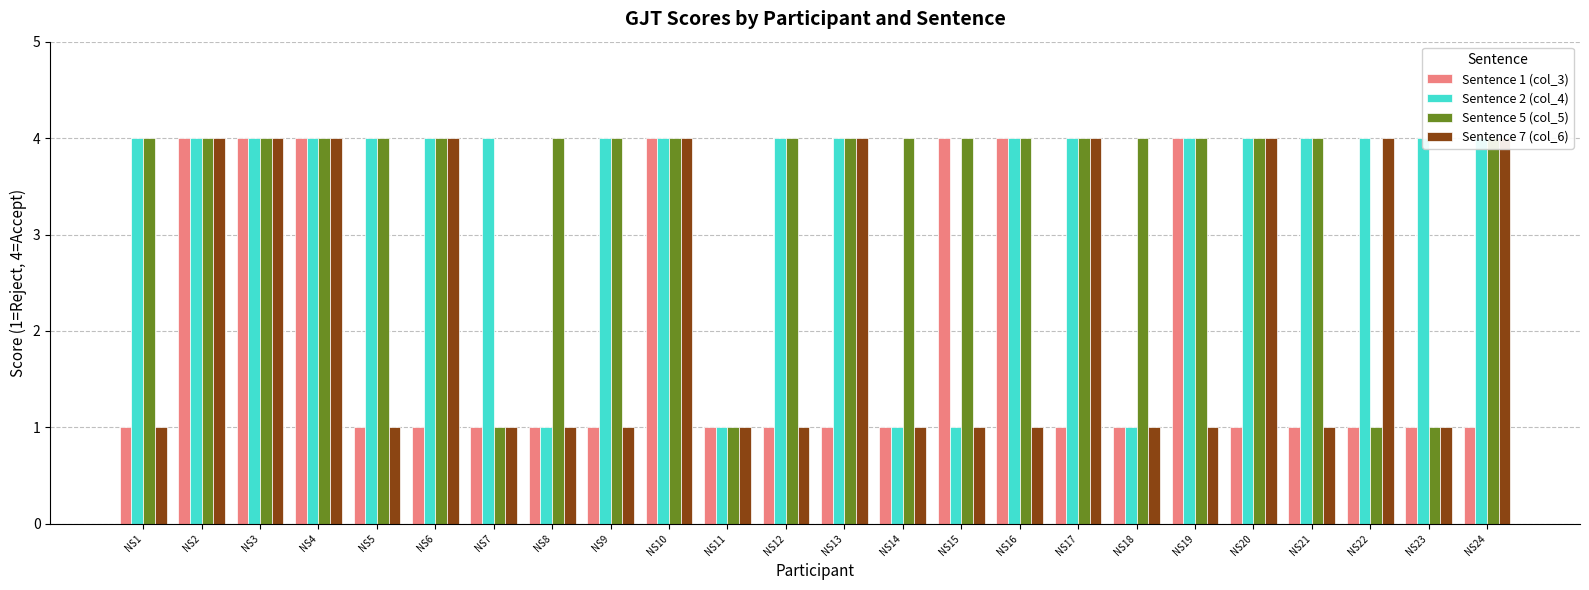

What are all the series names shown in the legend?

Sentence 1 (col_3), Sentence 2 (col_4), Sentence 5 (col_5), Sentence 7 (col_6)